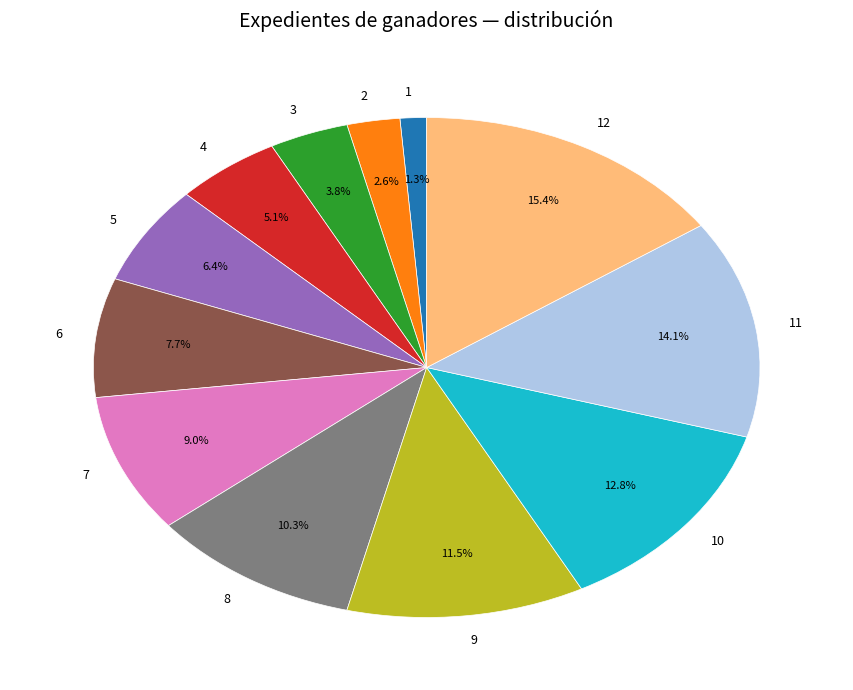

Does any single category account for the majority?

No